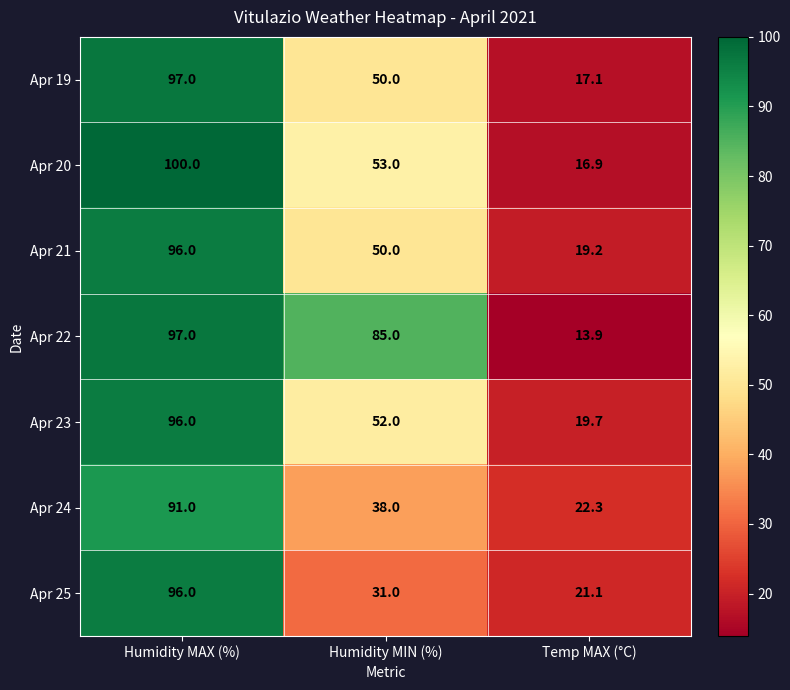

At how many categories does at least one series exceed 77?

2